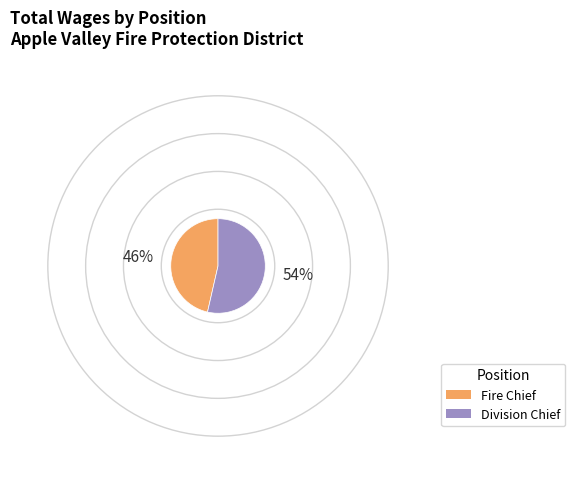

How many slices are in this pie chart?

2